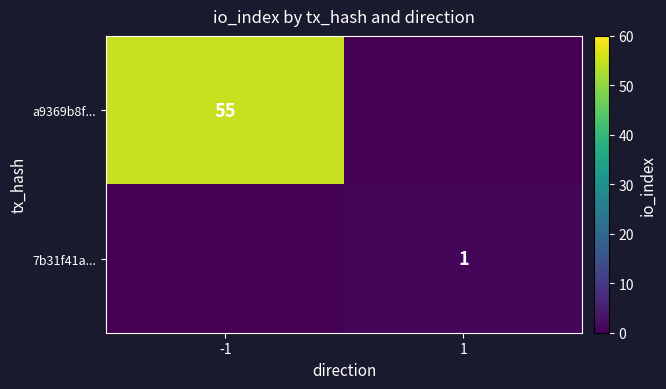

Is the value of 7b31f41a... at 1 greater than the value of a9369b8f... at -1?

No